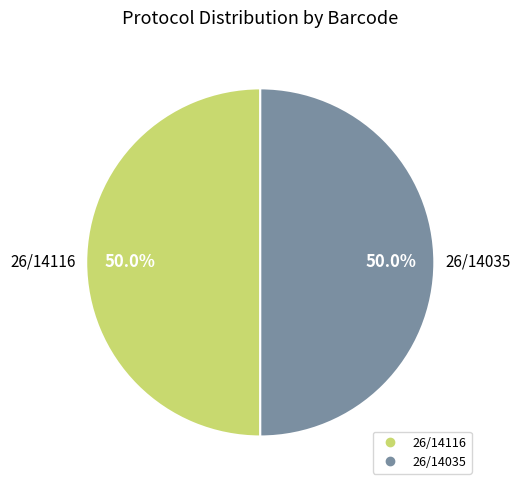

What percentage is the 26/14116 slice, to the nearest percent?

50%